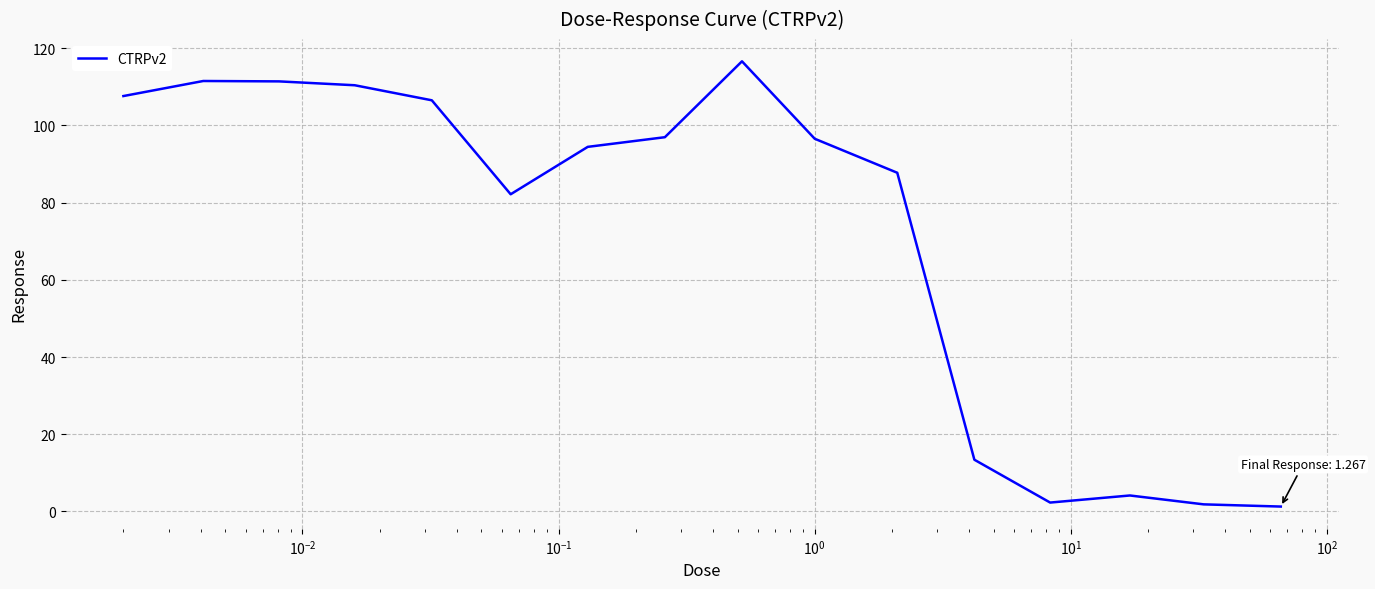

What is the greatest value displayed?

116.6